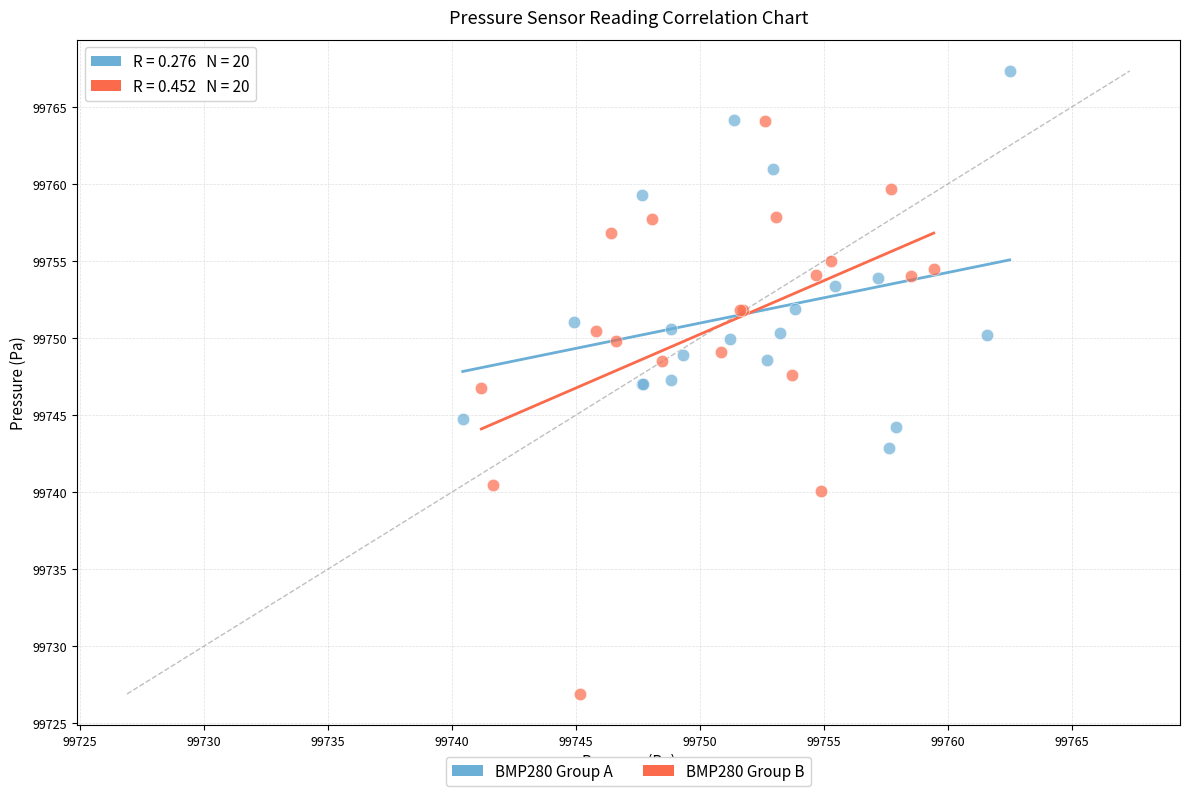

Which series contains the highest Y value?

BMP280 Group A